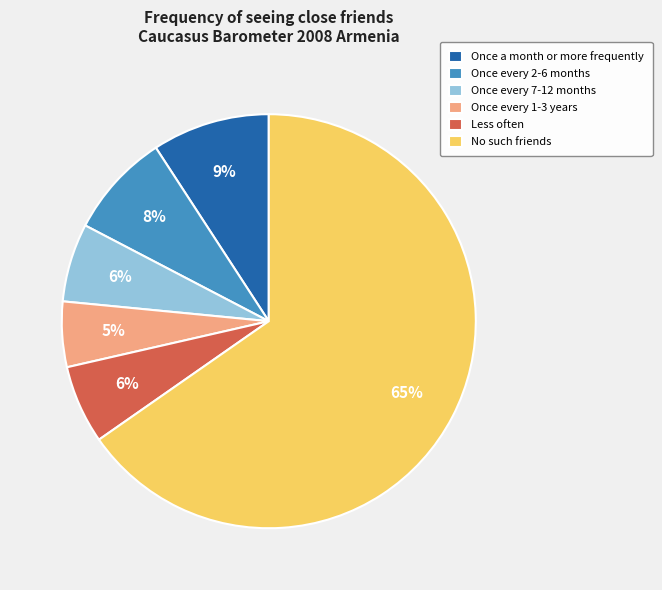

Is it true that Once every 1-3 years is 5% of the pie?

True